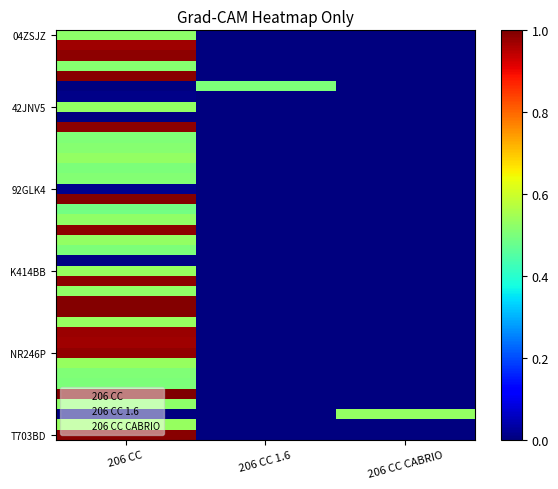

At how many categories does at least one series exceed 0?

3